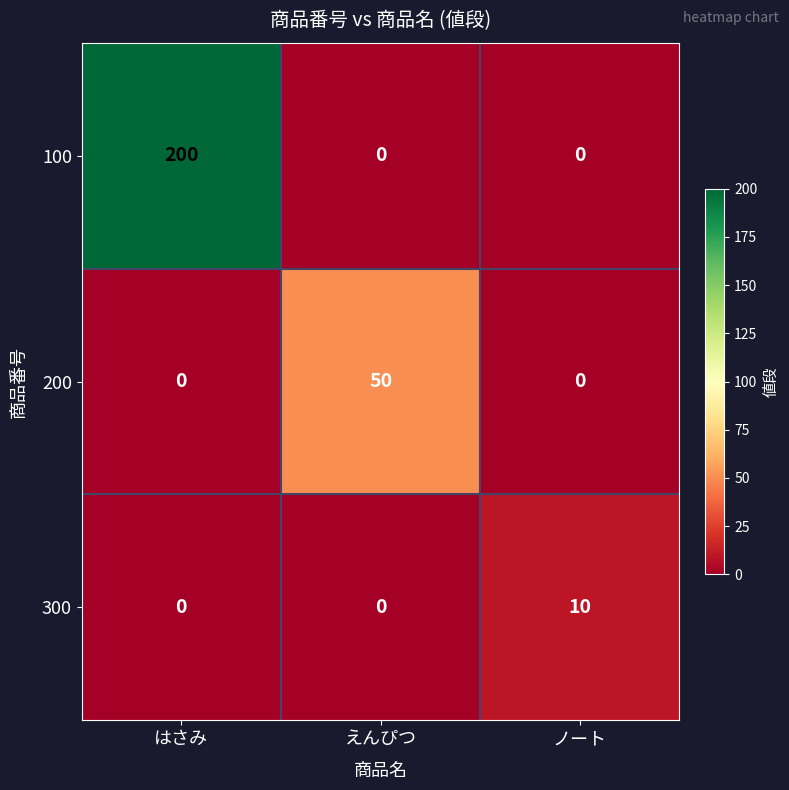

At how many categories does at least one series exceed 30?

2